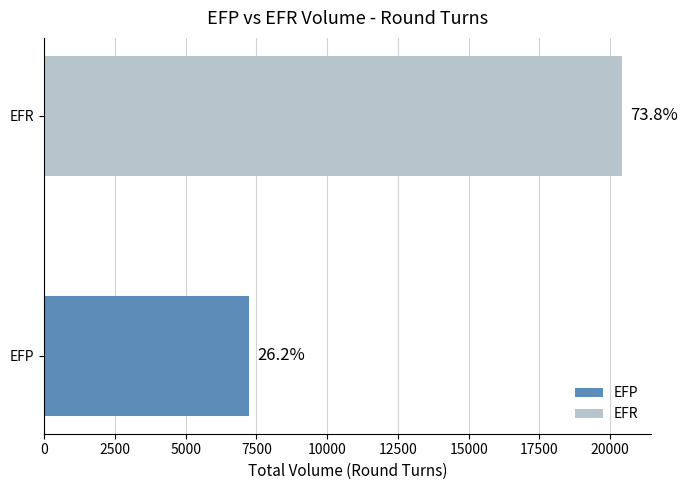

Does the chart contain any negative values?

No